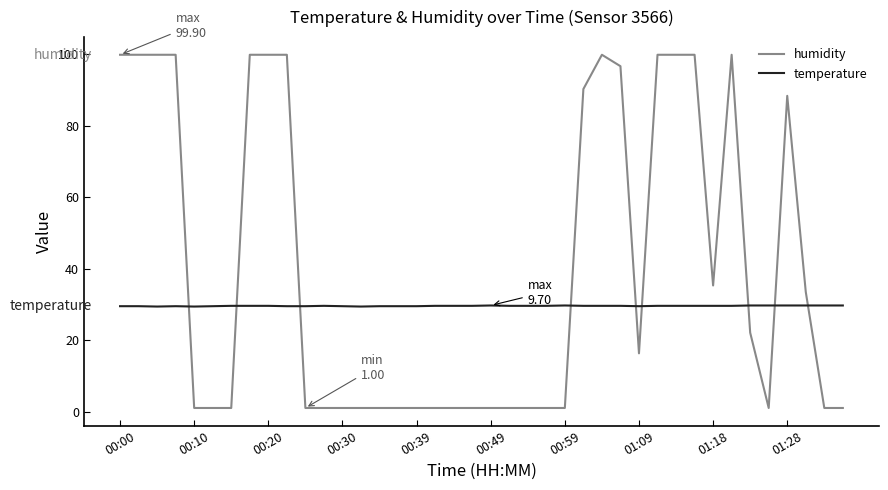

Which series has the largest total across all categories?

humidity